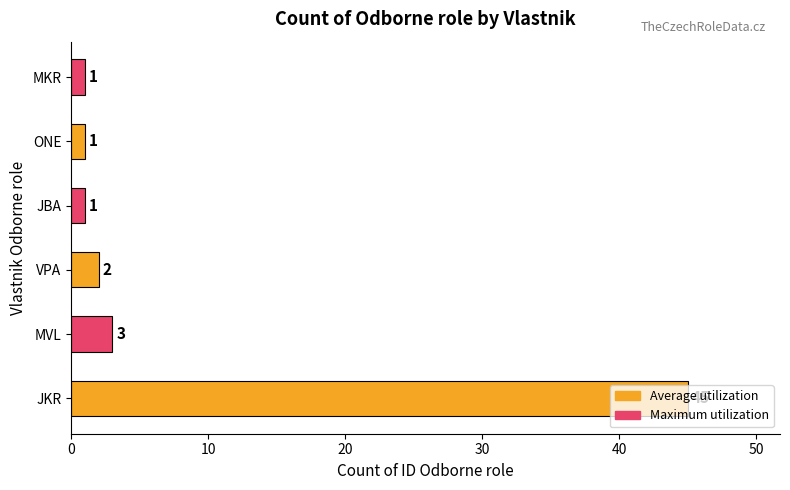

At which category does the chart reach its peak across all series?

JKR